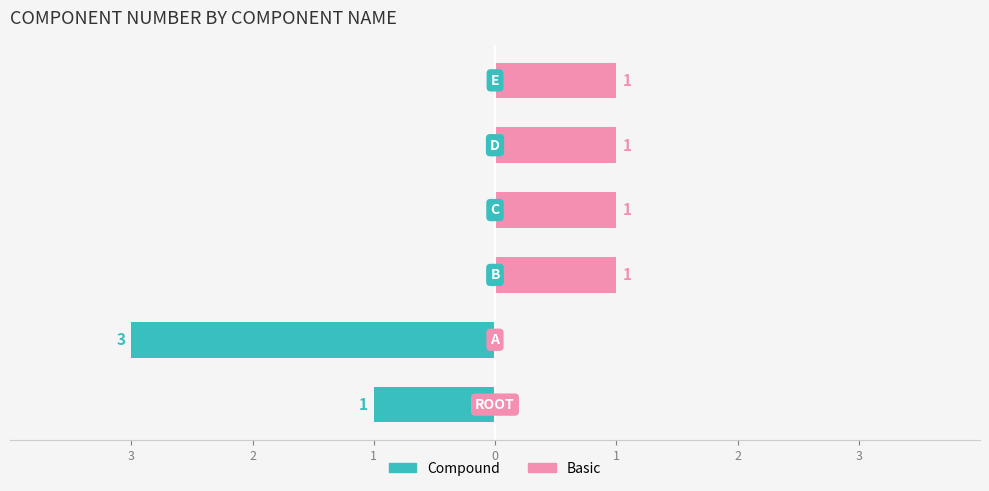

Are the bars grouped side by side (vs. stacked)?

No